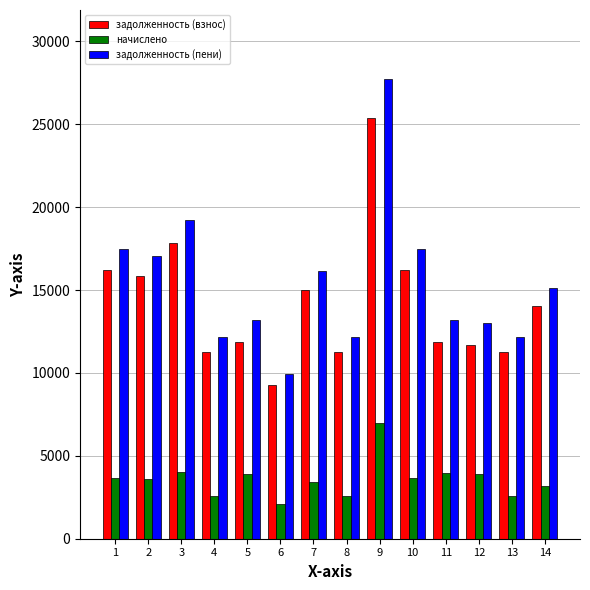

True or false: задолженность (пени) has a value of 12140.0 at 4.

True